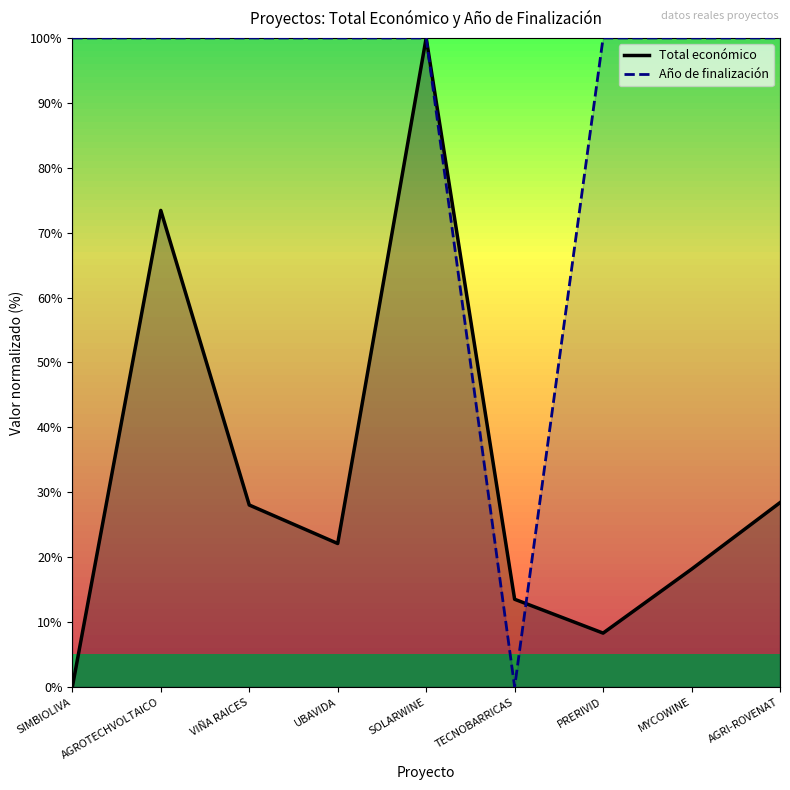

At which category does Año de finalización reach its first local valley?

TECNOBARRICAS